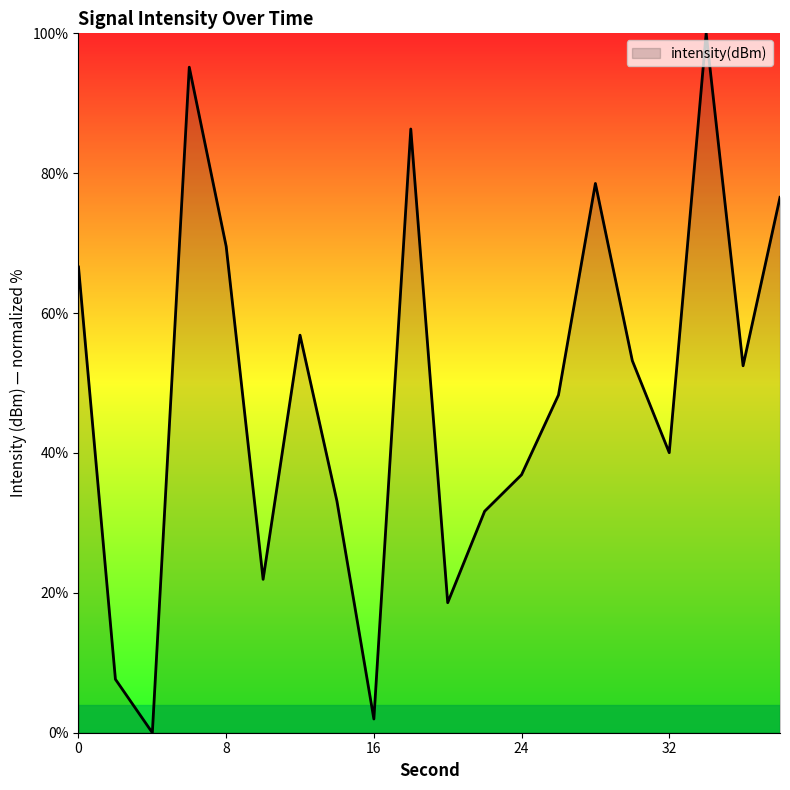

What is the difference between the maximum and minimum values?

100.0